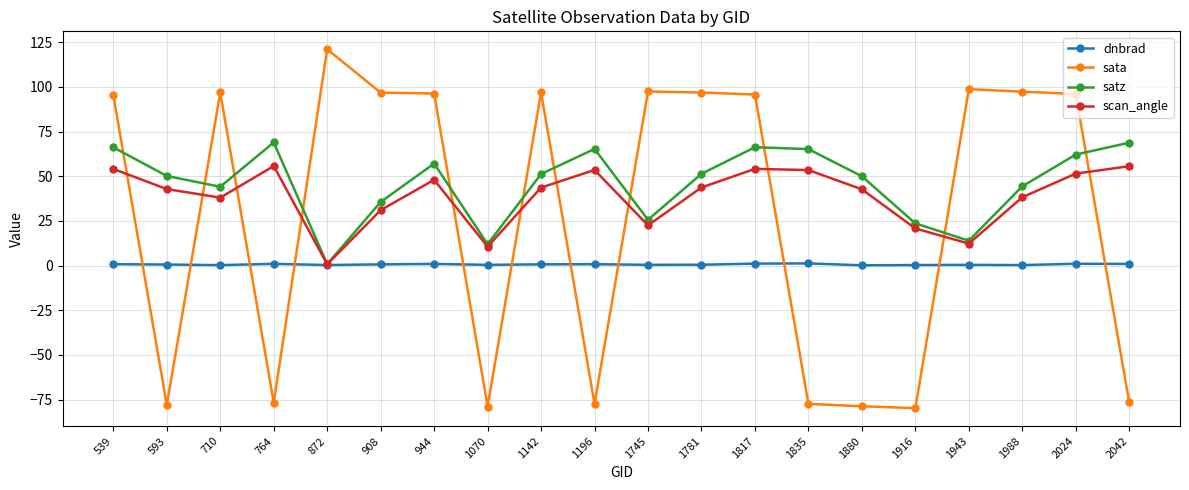

The dnbrad series shows 0.4 at 1745. True or false?

True